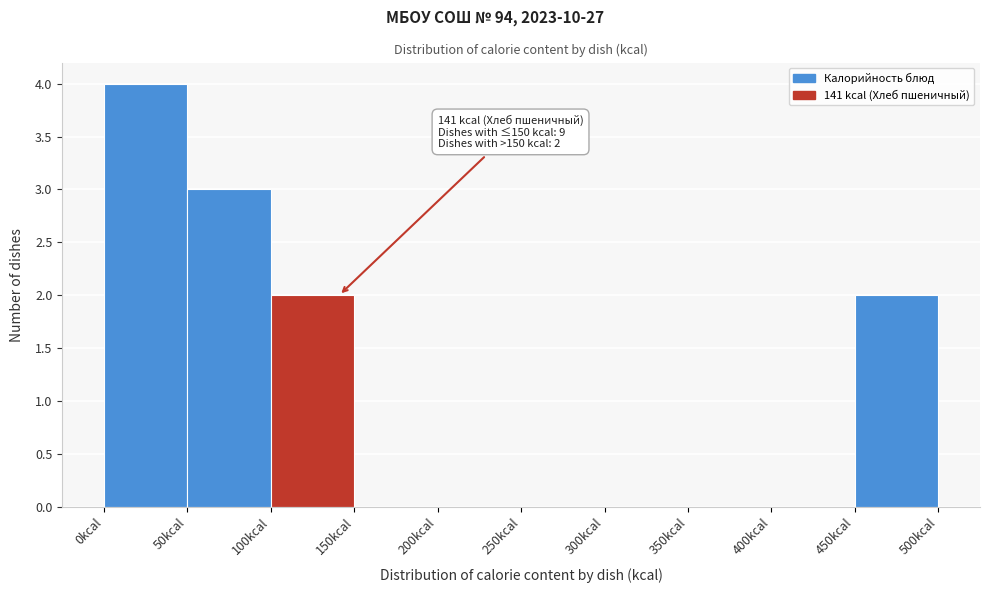

Over which range of the x-axis is the bar tallest?

0 to 50